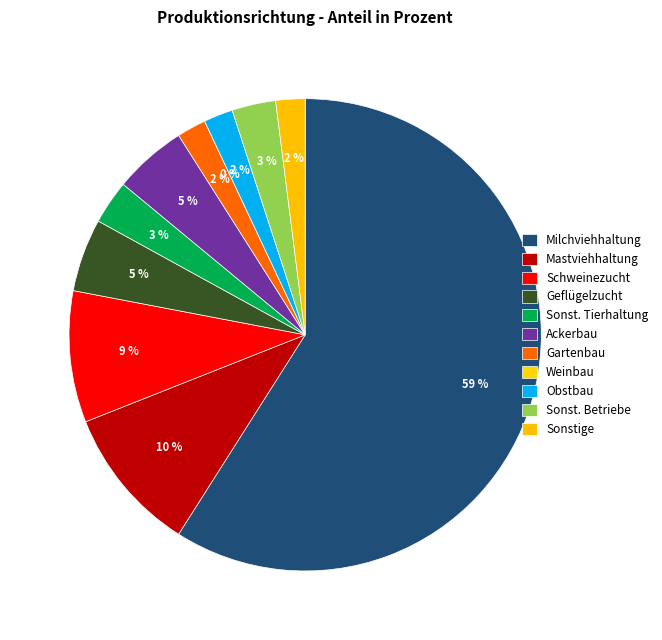

Between Ackerbau and Sonst. Tierhaltung, which is larger?

Ackerbau